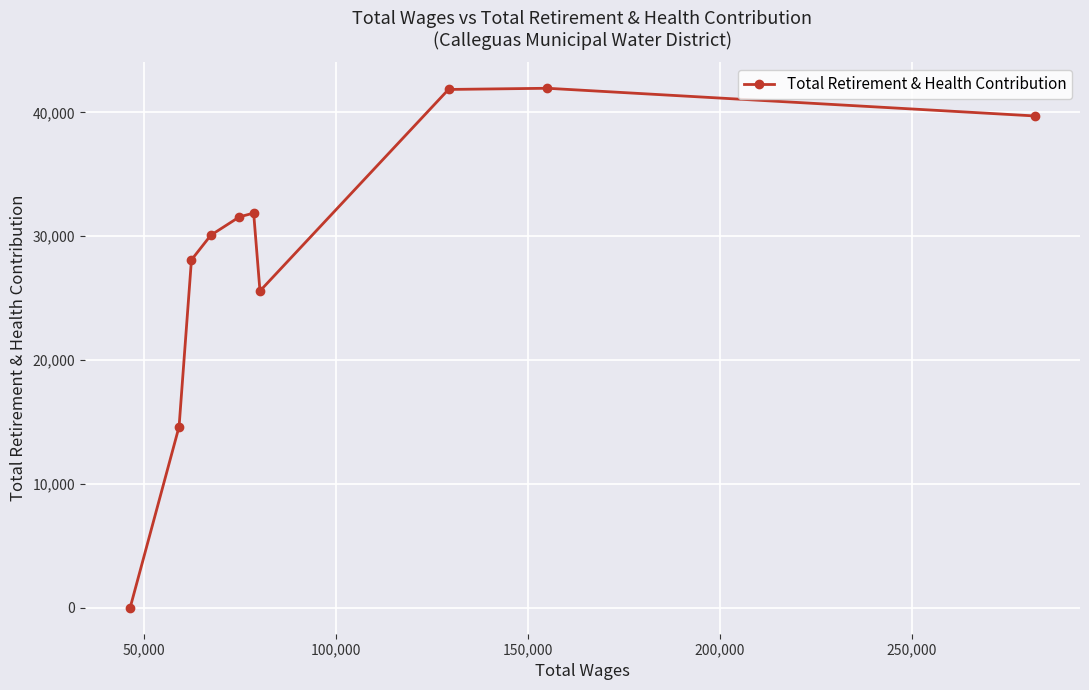

What is the sum of all values?

285347